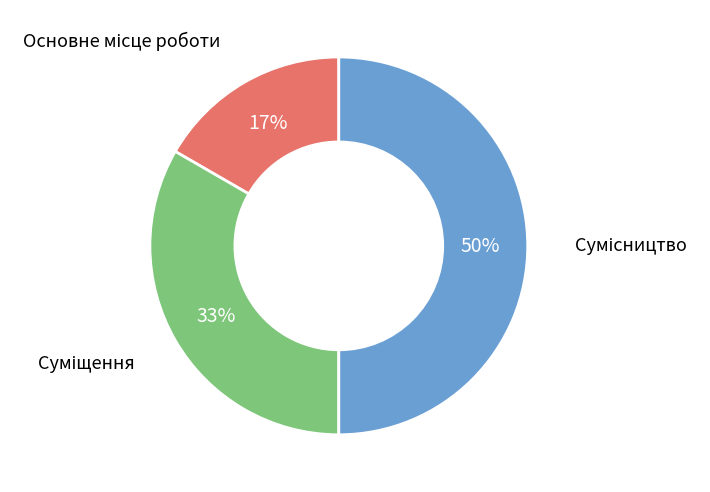

How many slices are in this pie chart?

3